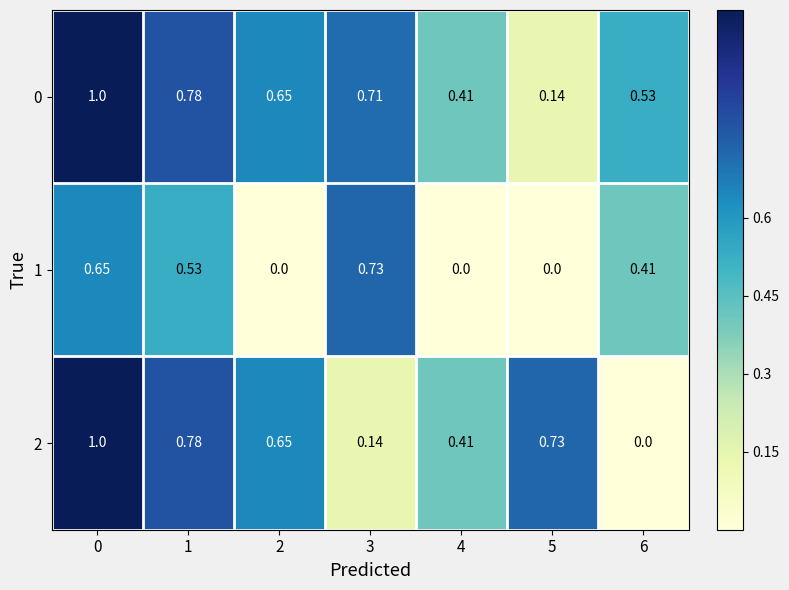

How many values in the 2 series exceed 0?

6